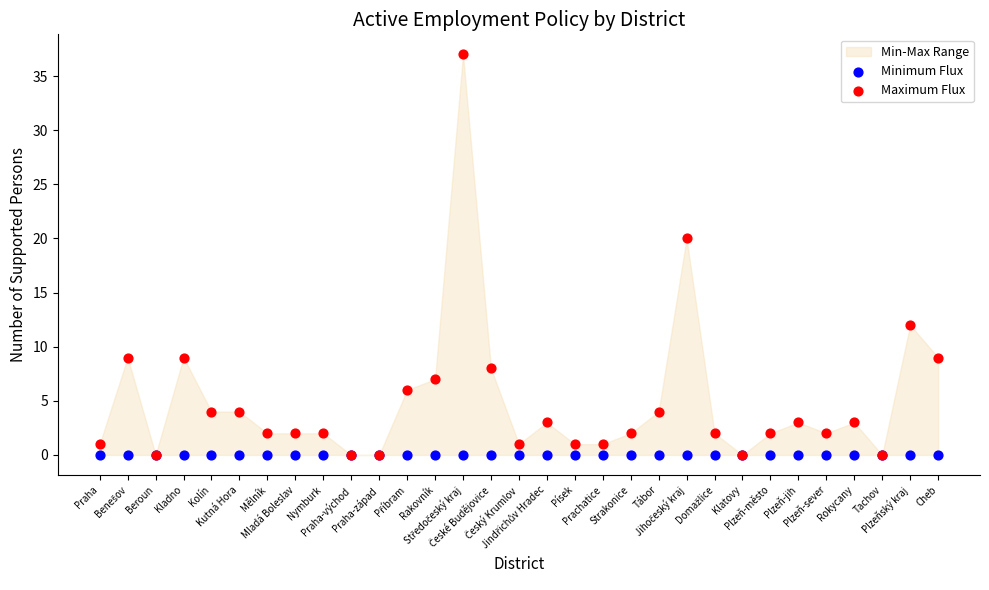

Which series contains the highest Y value?

Maximum Flux